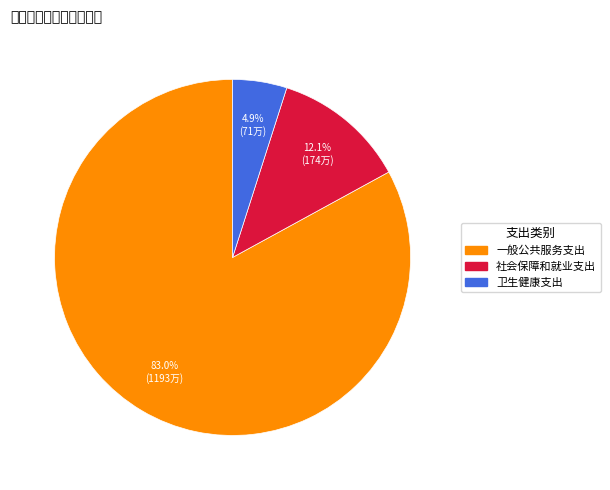

How many slices are in this pie chart?

3